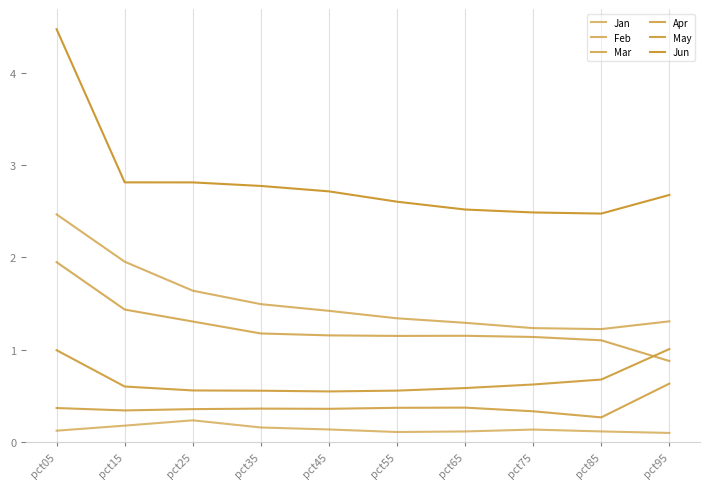

In May, how many points are lower than both neighbors (excluding endpoints)?

1